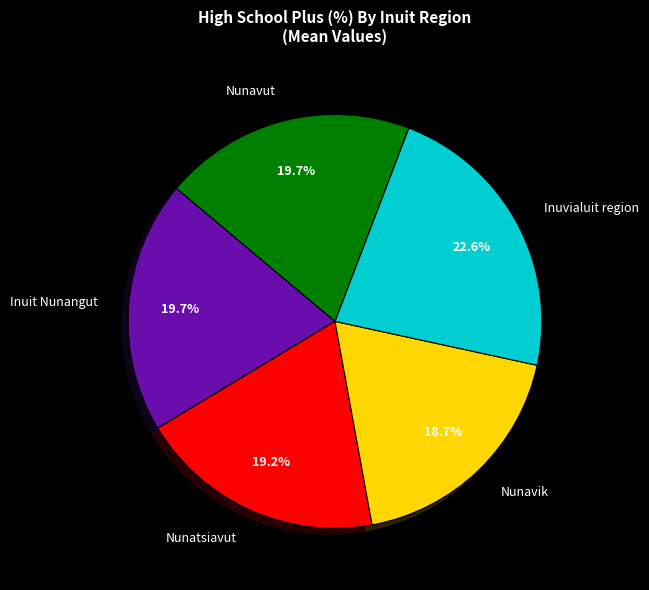

Count the number of slices in the pie.

5